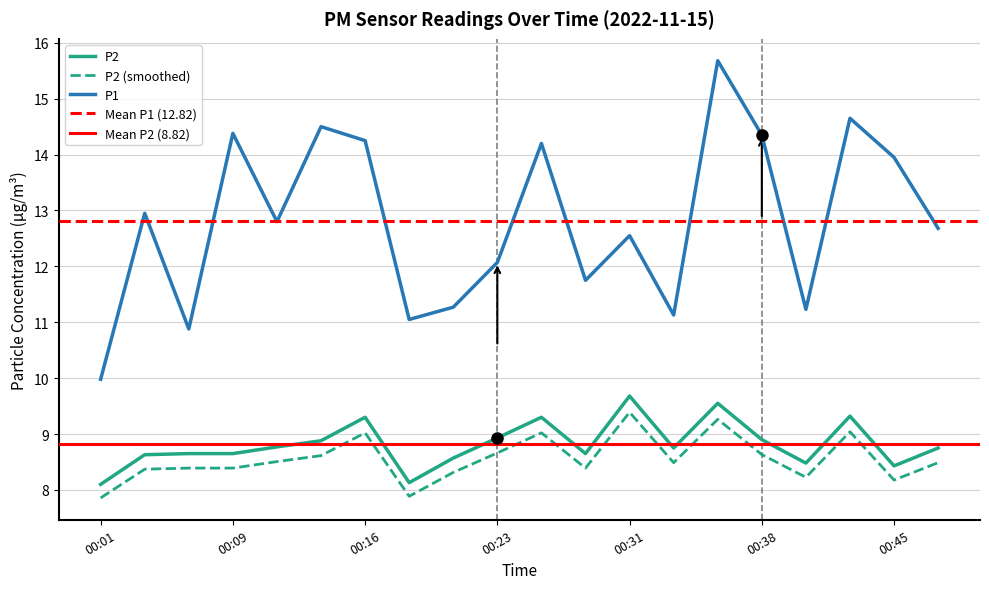

How many interior local peaks does the P2 series have?

5